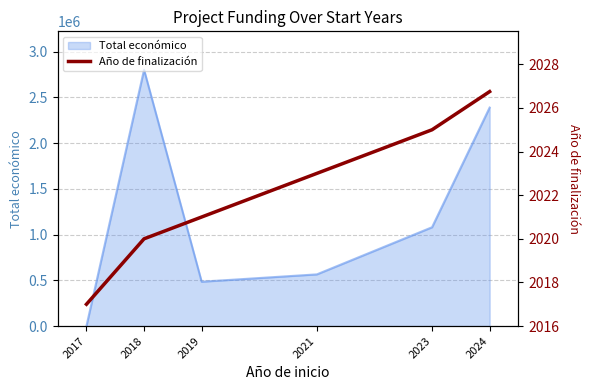

The value of Total económico at 2019 is 484641. True or false?

True